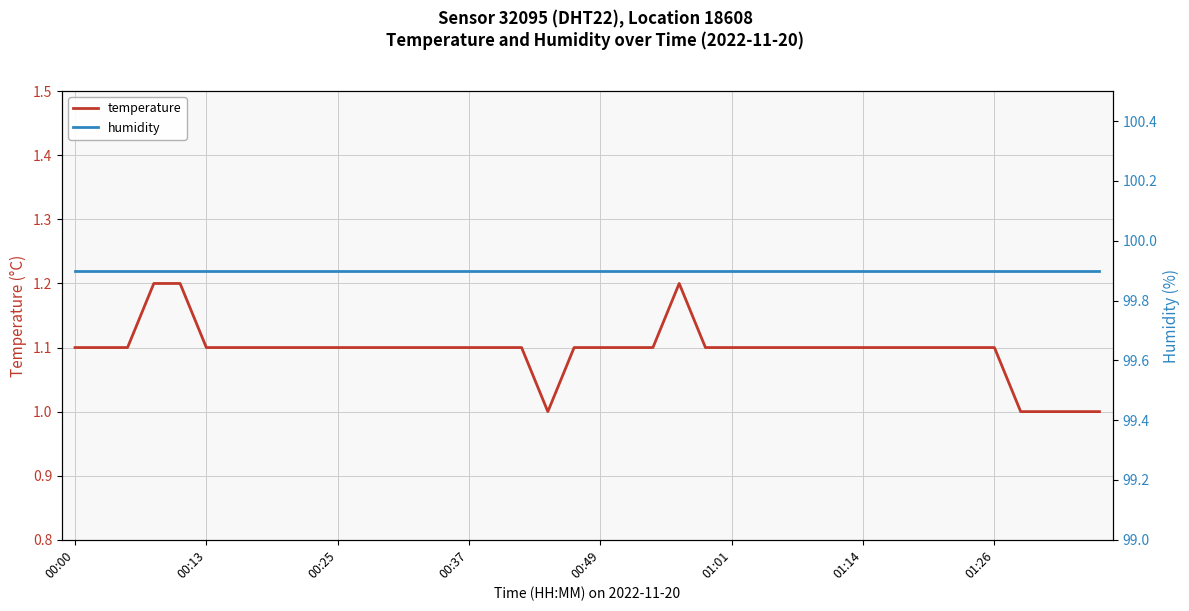

The value of temperature at 01:14 is 1.1. True or false?

True